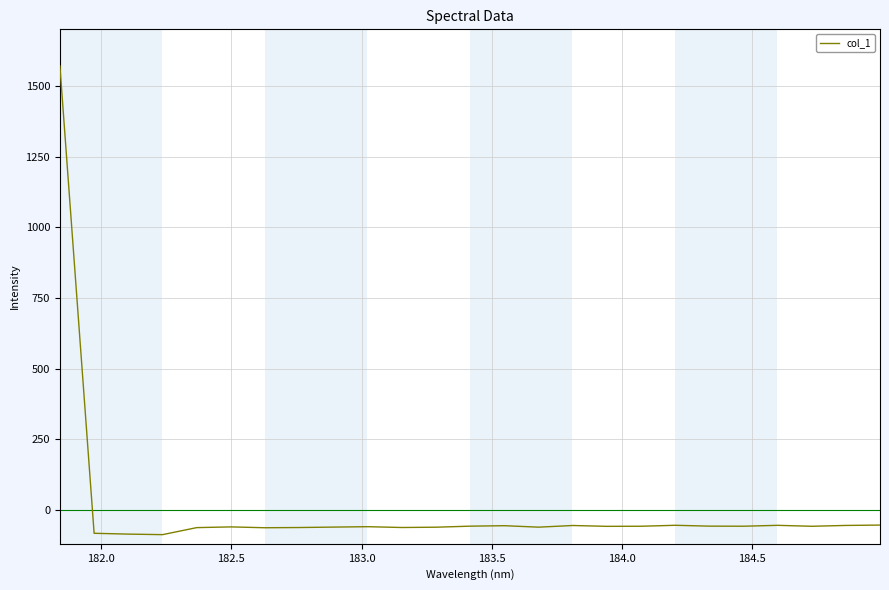

What is the difference between the maximum and minimum values?

1658.3